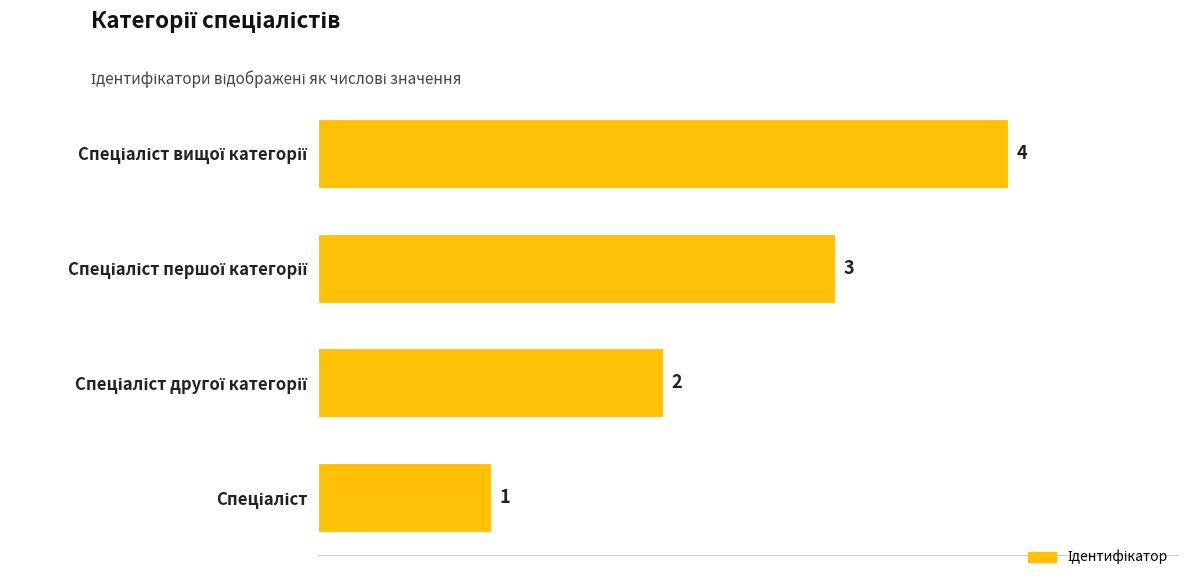

How many values are between 2 and 4?

3